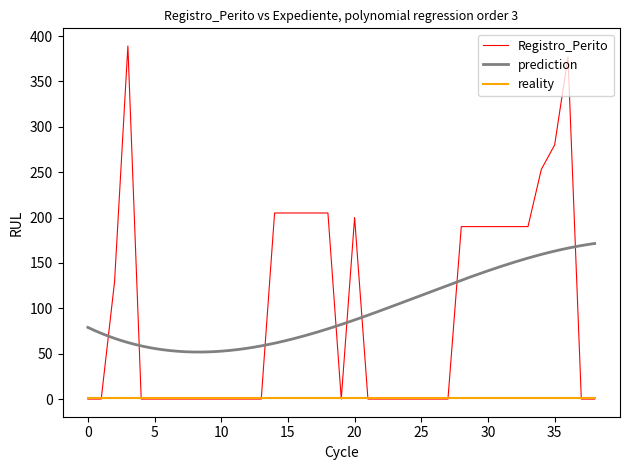

Reading left to right, list all the values displayed in this chart.

0	0	129	389	0	0	0	0	0	0	0	0	0	0	205	205	205	205	205	0	200	0	0	0	0	0	0	0	190	190	190	190	190	190	253	280	377	0	0